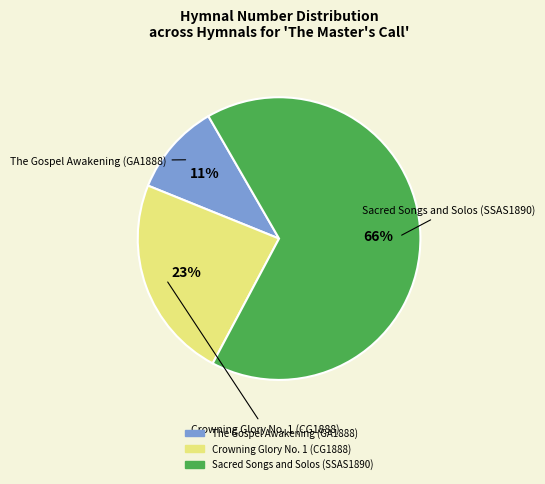

True or false: Sacred Songs and Solos (SSAS1890) accounts for 78% of the total.

False